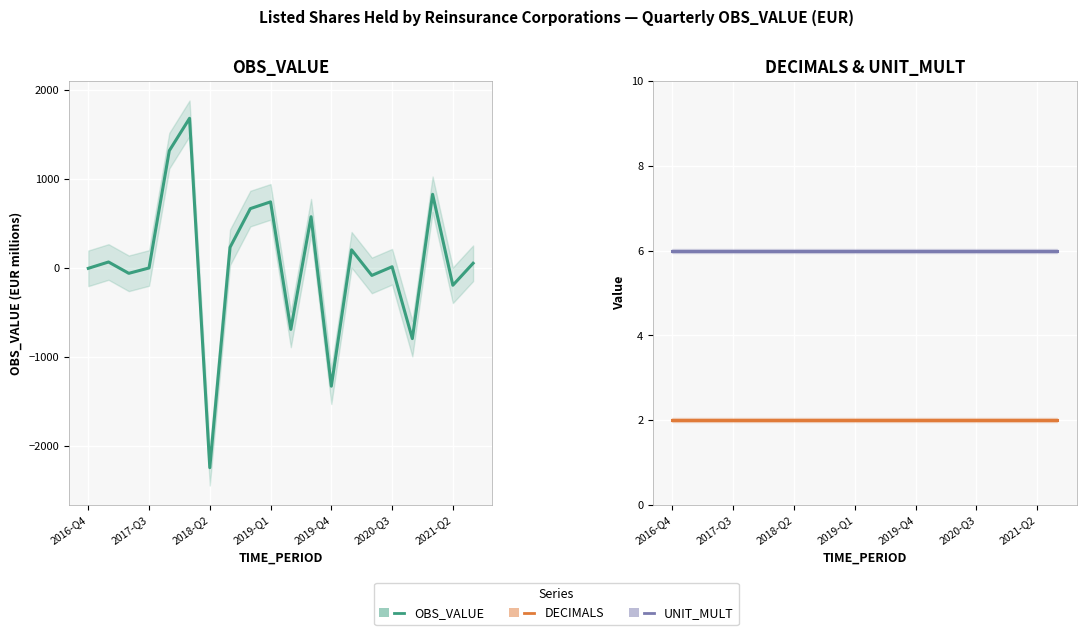

What is the average value of the DECIMALS series?

2.0